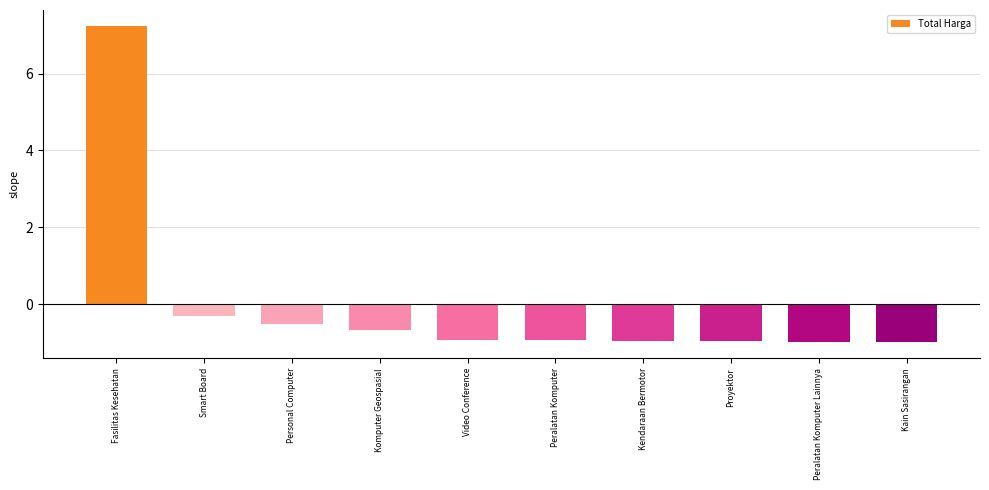

Is it true that the value at Personal Computer is -0.5?

True